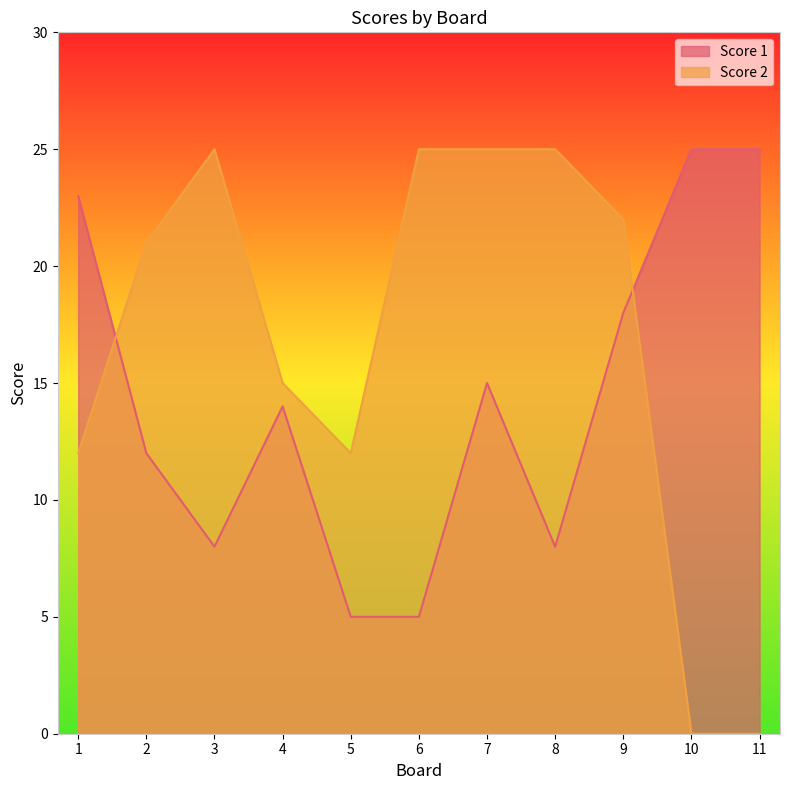

What are all the series names shown in the legend?

Score 1, Score 2